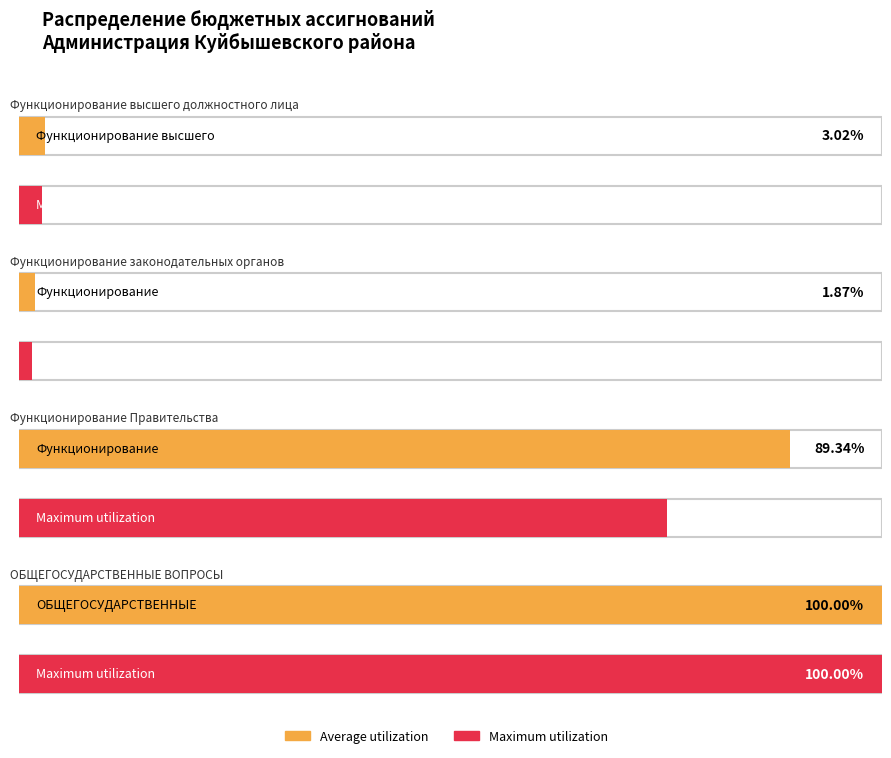

What is the difference between the maximum and second lowest values in the Maximum utilization series?

76699772.5